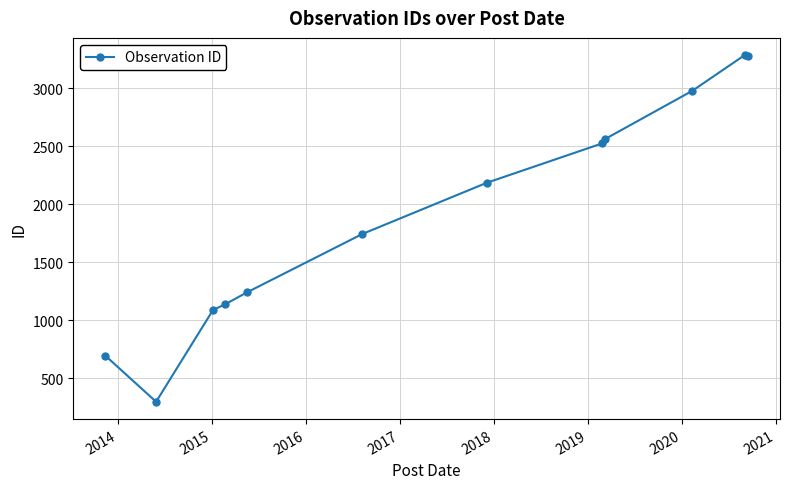

What is the smallest value displayed?

297